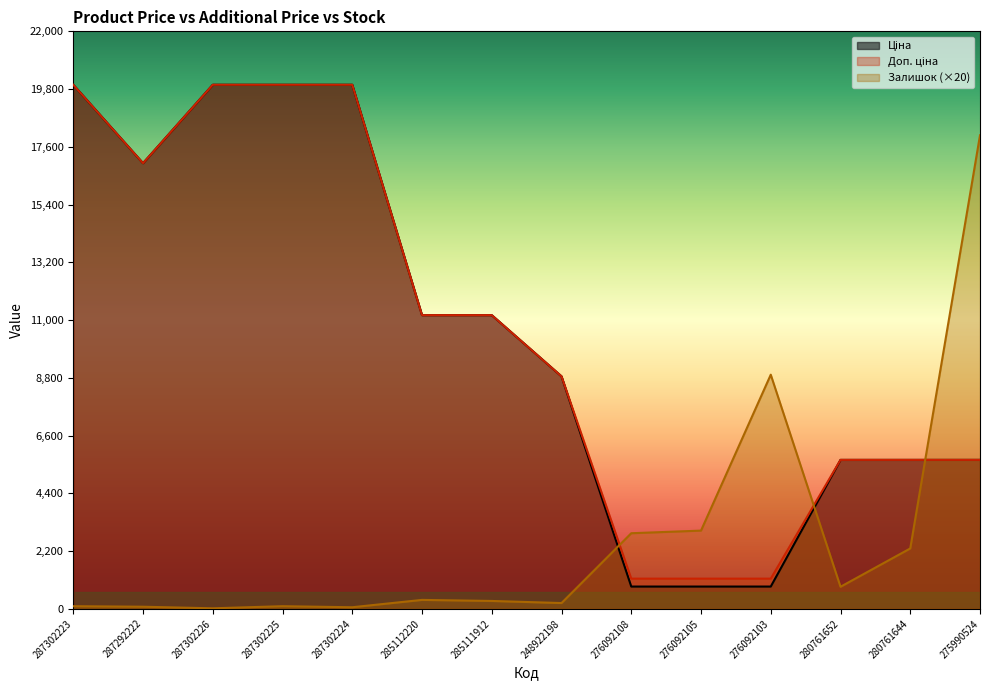

Where is Доп. ціна nearest to the value 10556?

285112220